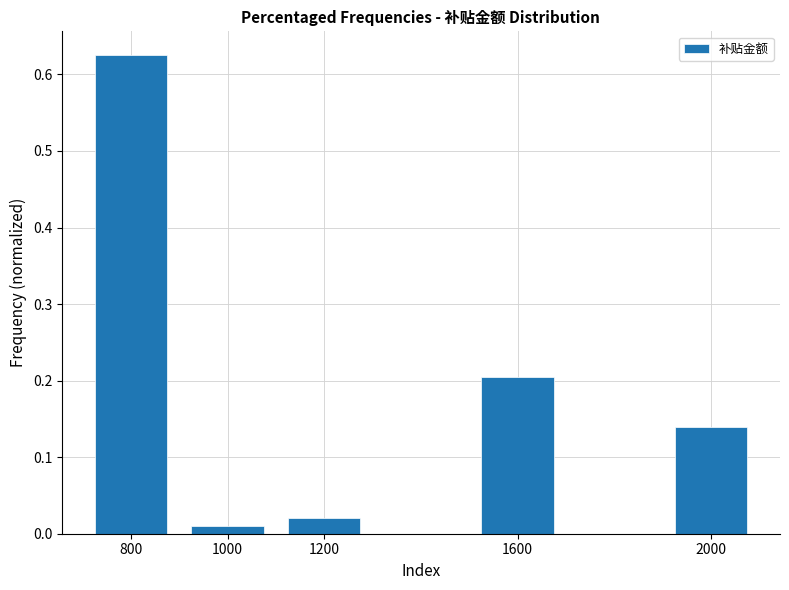

What is the change in value from 1200 to 2000?

+0.1